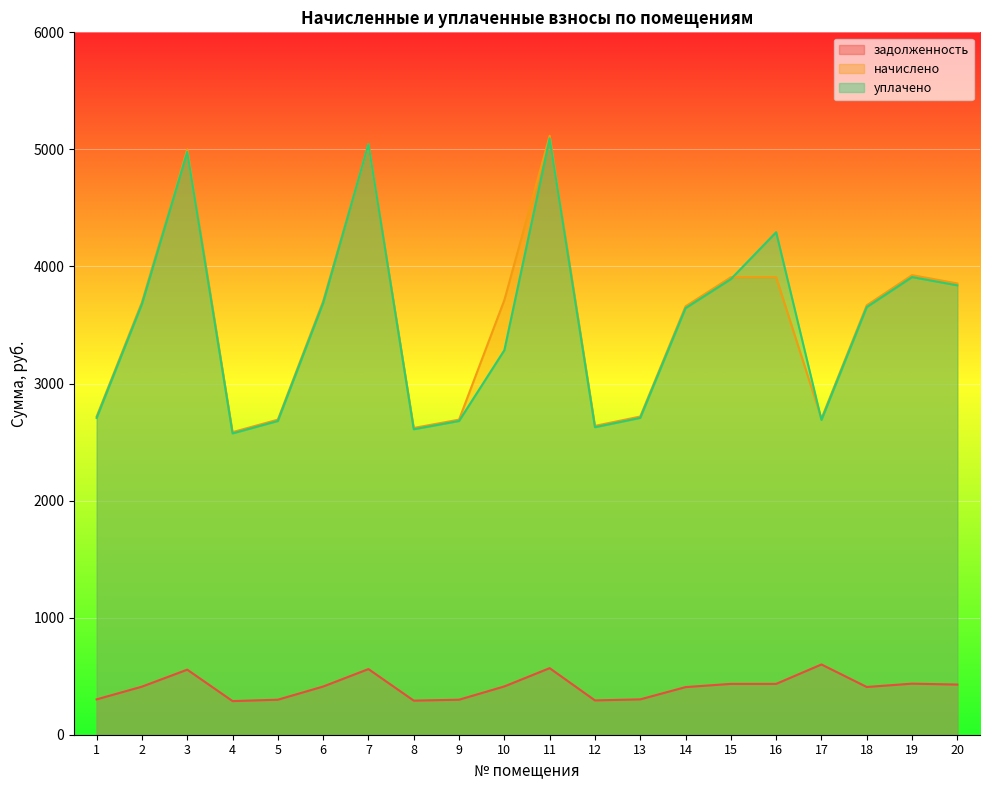

Where is уплачено nearest to the value 3834?

20